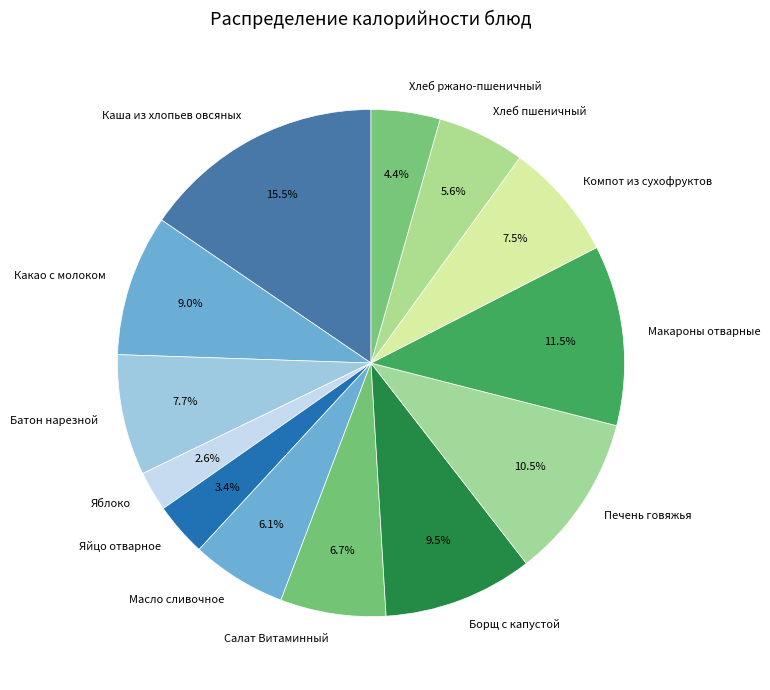

Does any single category account for the majority?

No